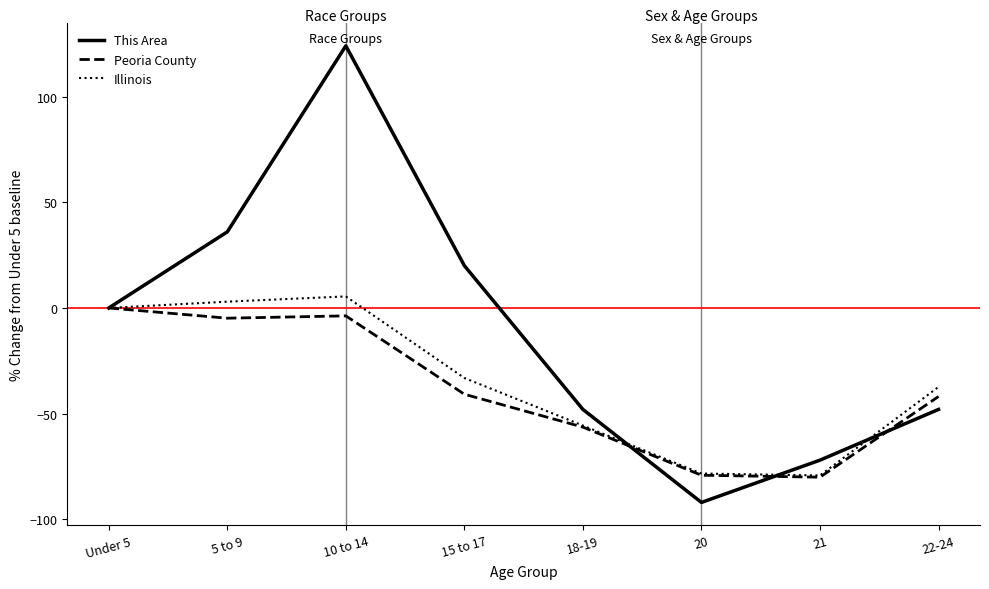

What value does the This Area series have at 15 to 17?

20.0